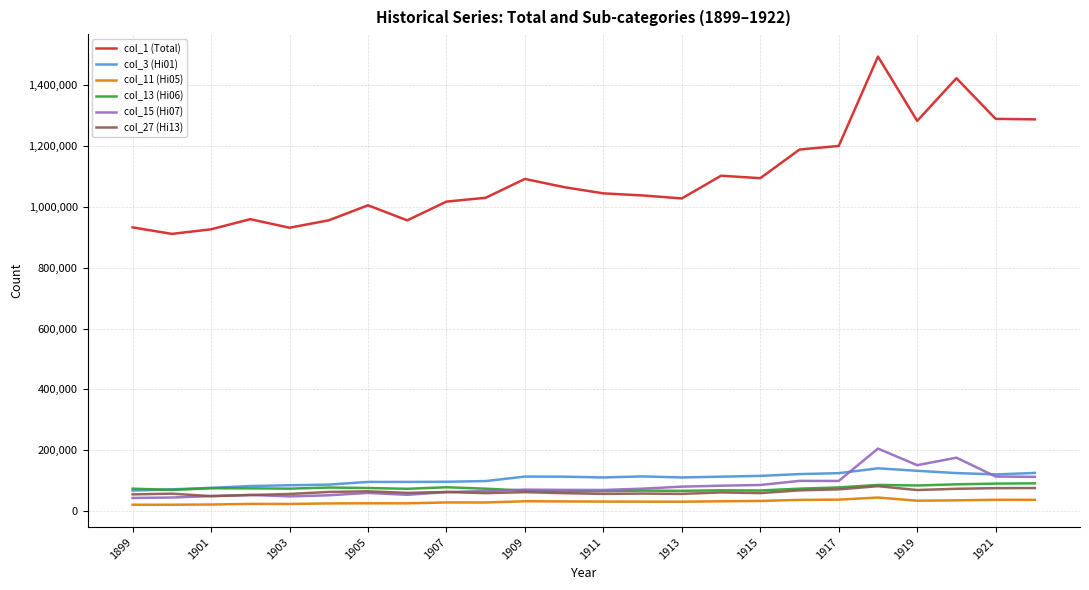

True or false: col_13 (Hi06) and col_11 (Hi05) cross at least once.

False